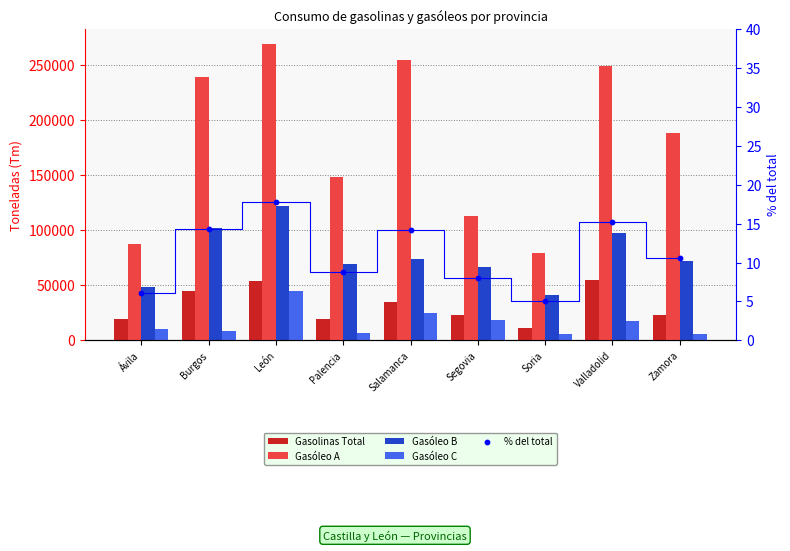

At which category is the sum across all series the highest?

León